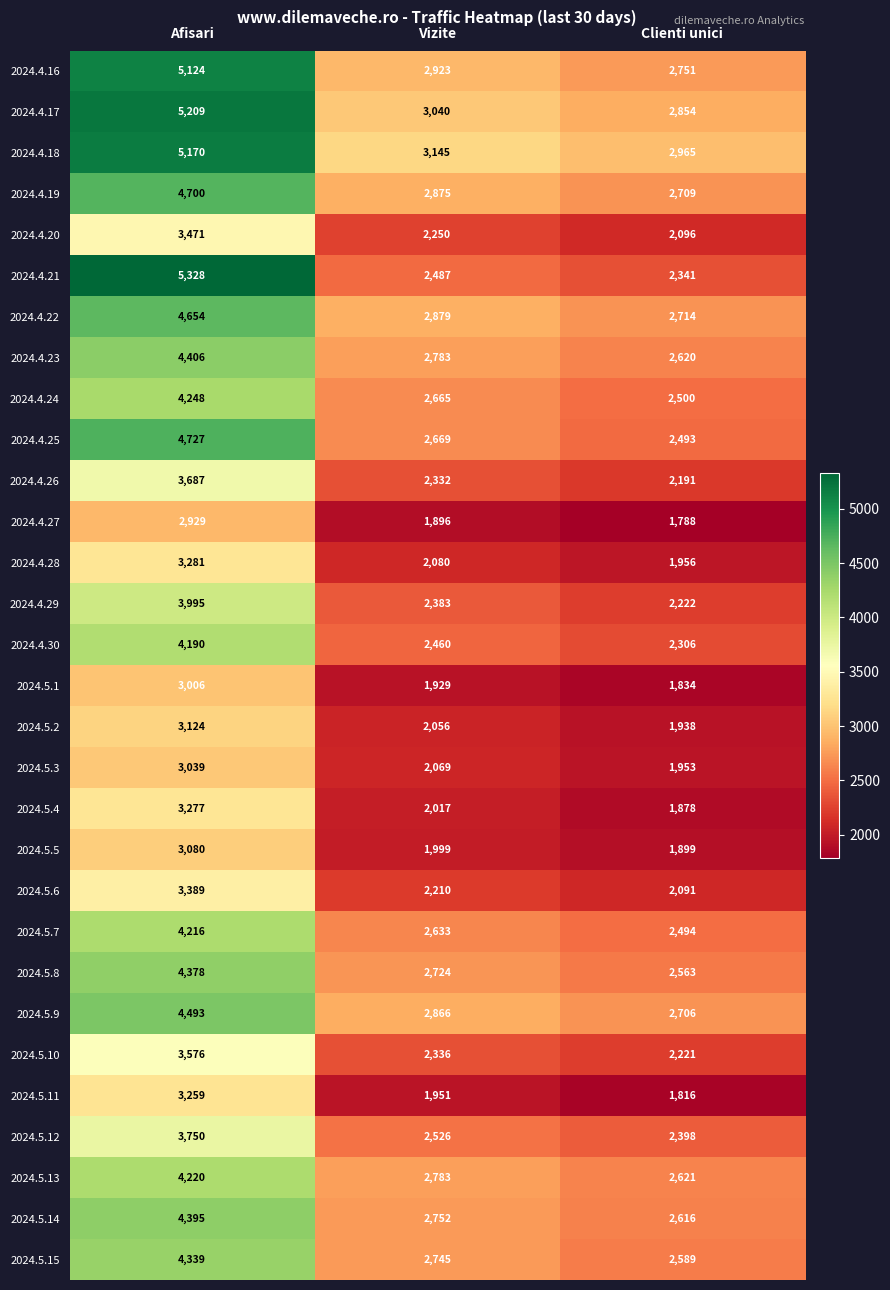

Count the number of data series in this chart.

30